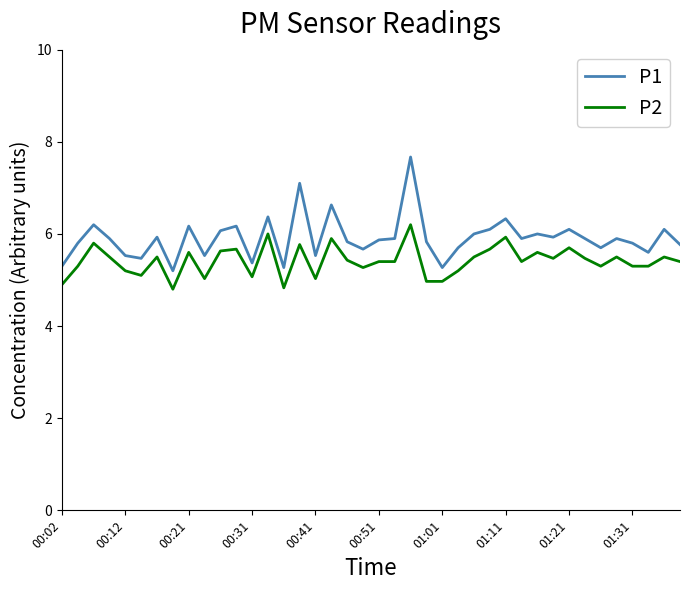

What is the average value of the P2 series?

5.4